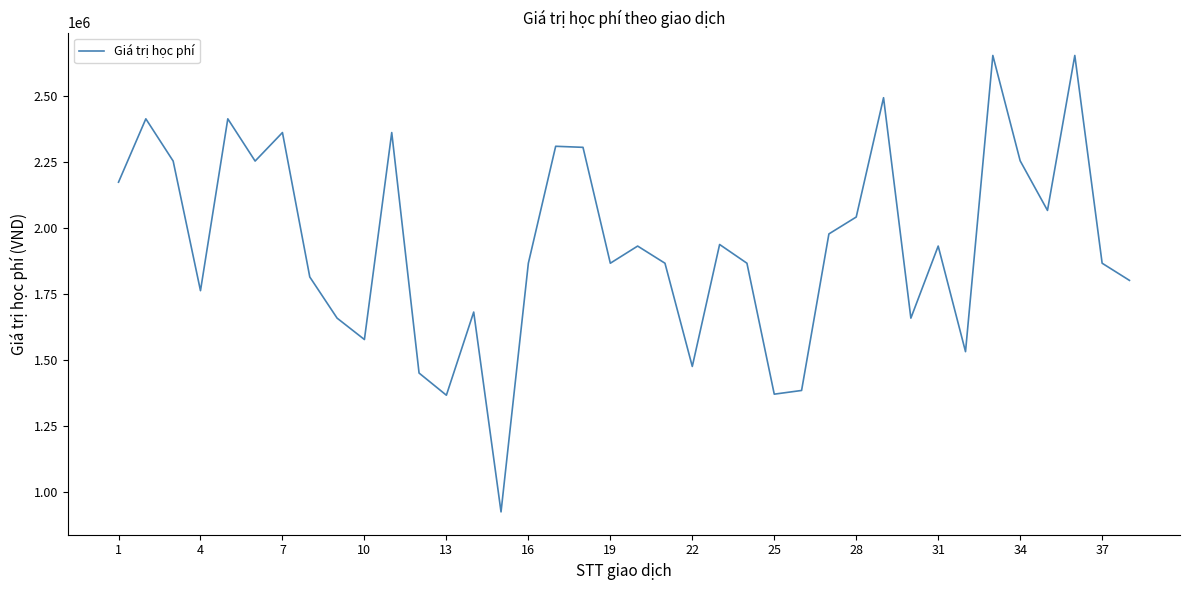

What is the minimum value shown in the chart?

925000